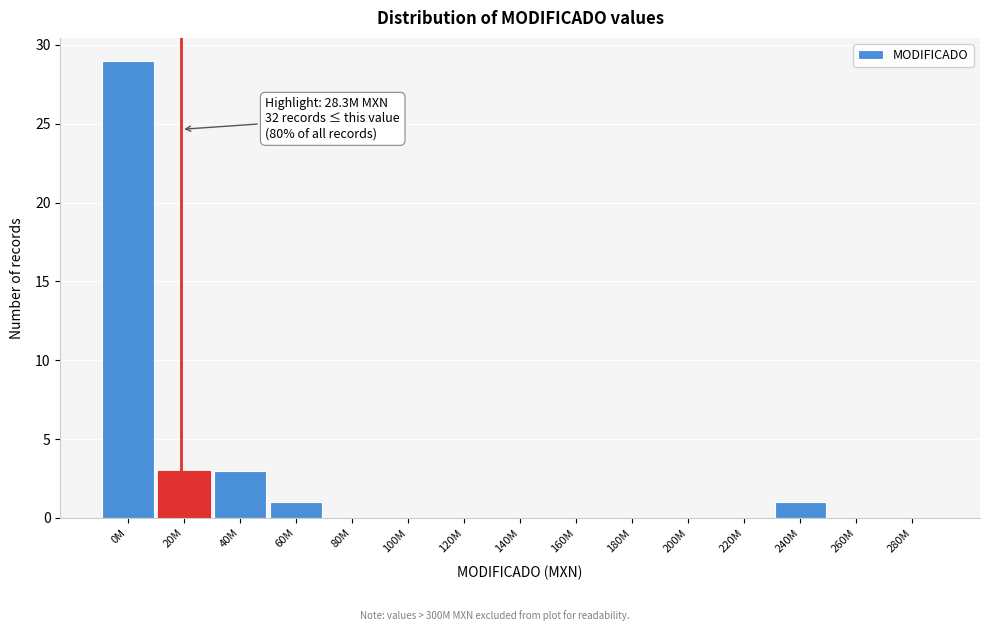

Reading left to right, what are all the values shown in this chart?

0M=29	20M=3	40M=3	60M=1	80M=0	100M=0	120M=0	140M=0	160M=0	180M=0	200M=0	220M=0	240M=1	260M=0	280M=0